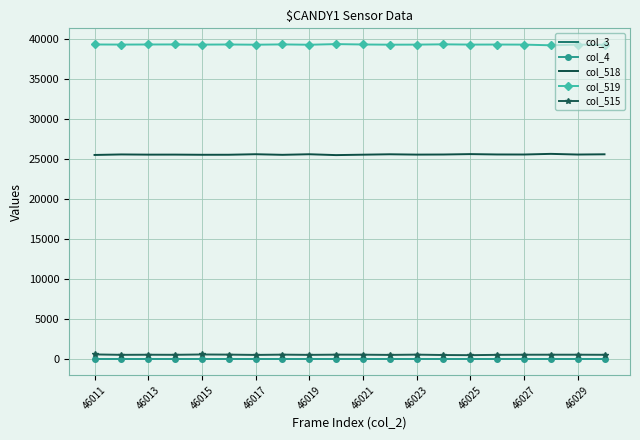

At which category is the sum across all series the highest?

46029